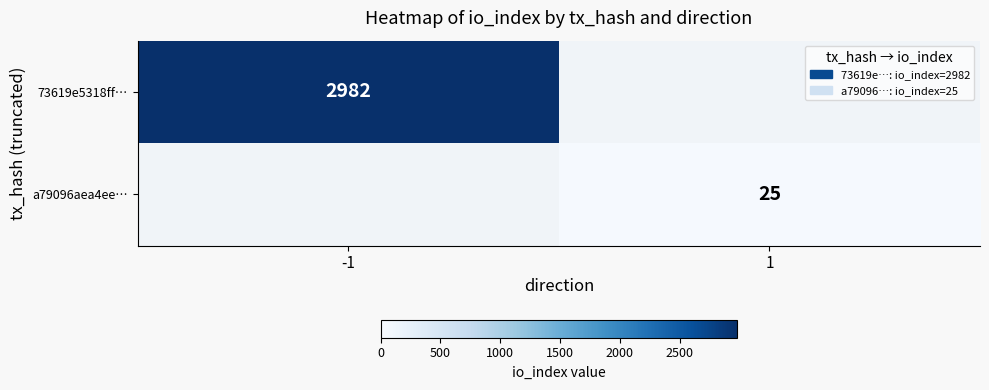

True or false: 73619e5318ff… has a value of 2982 at -1.

True